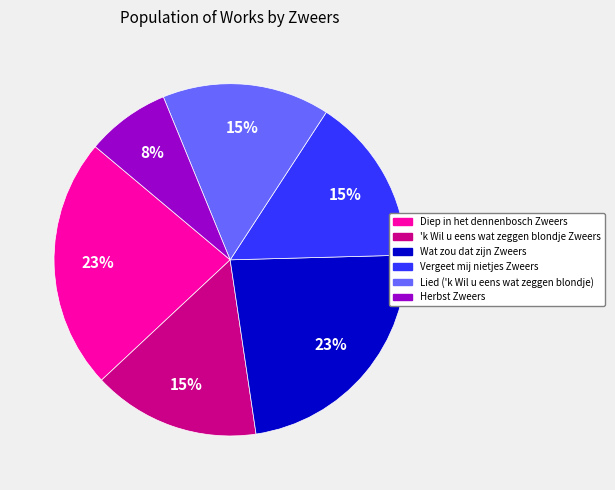

Is the sum of Lied ('k Wil u eens wat zeggen blondje) and Diep in het dennenbosch Zweers greater than half?

No